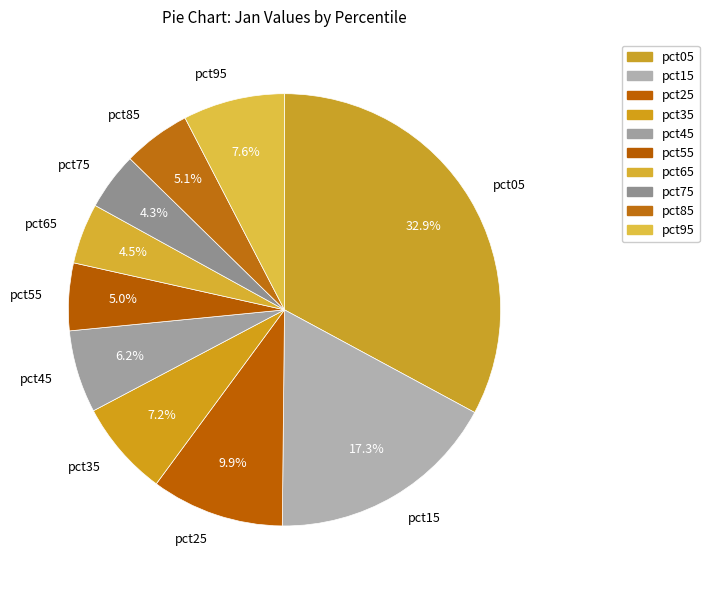

What is the largest slice in the pie chart?

pct05